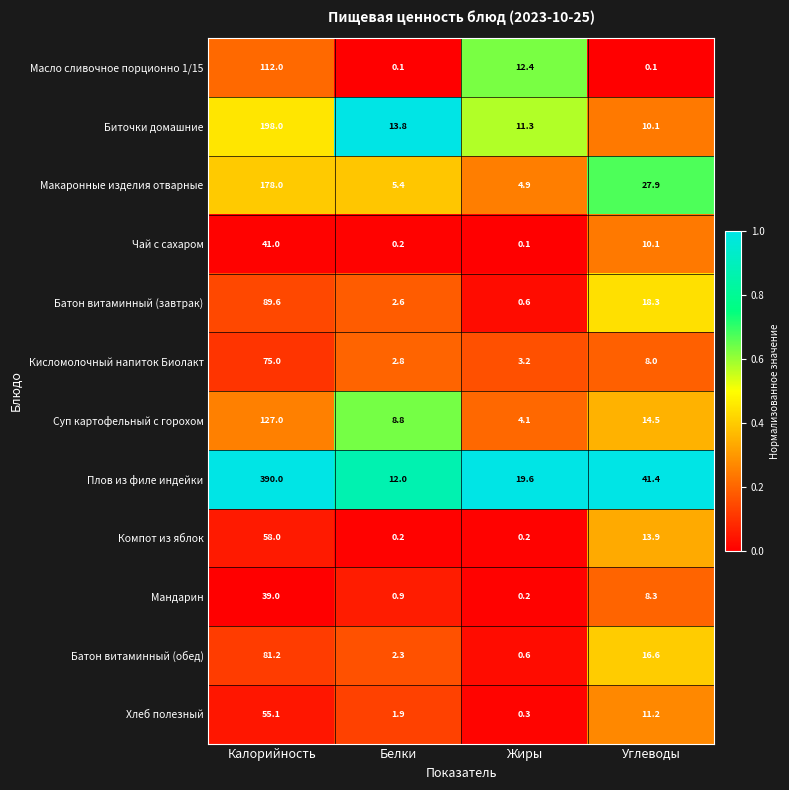

At how many categories does at least one series exceed 0?

4